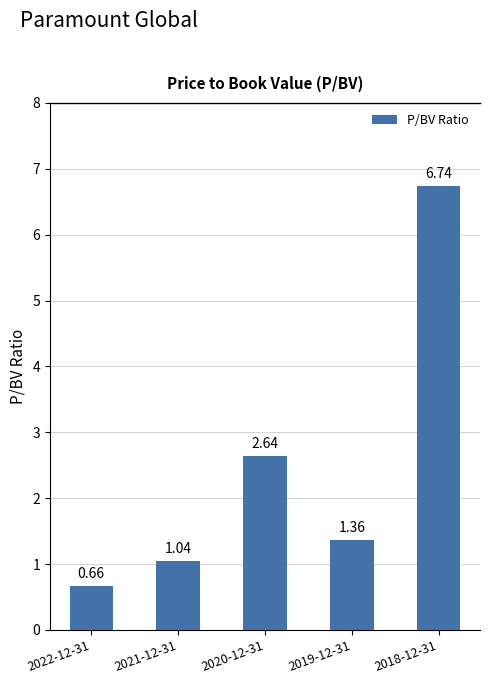

List the labels in order of value, smallest first.

2022-12-31, 2021-12-31, 2019-12-31, 2020-12-31, 2018-12-31